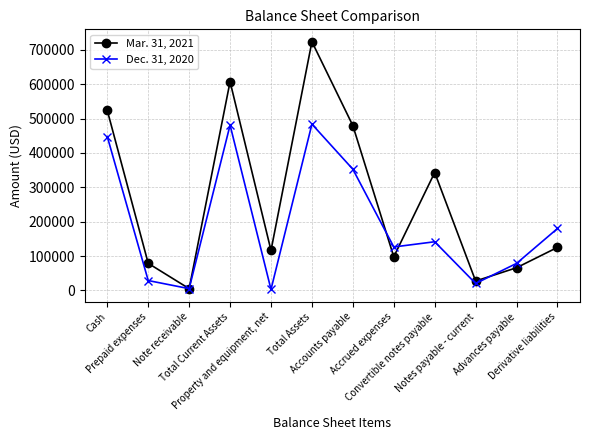

Where is Dec. 31, 2020 nearest to the value 243199?

Derivative liabilities